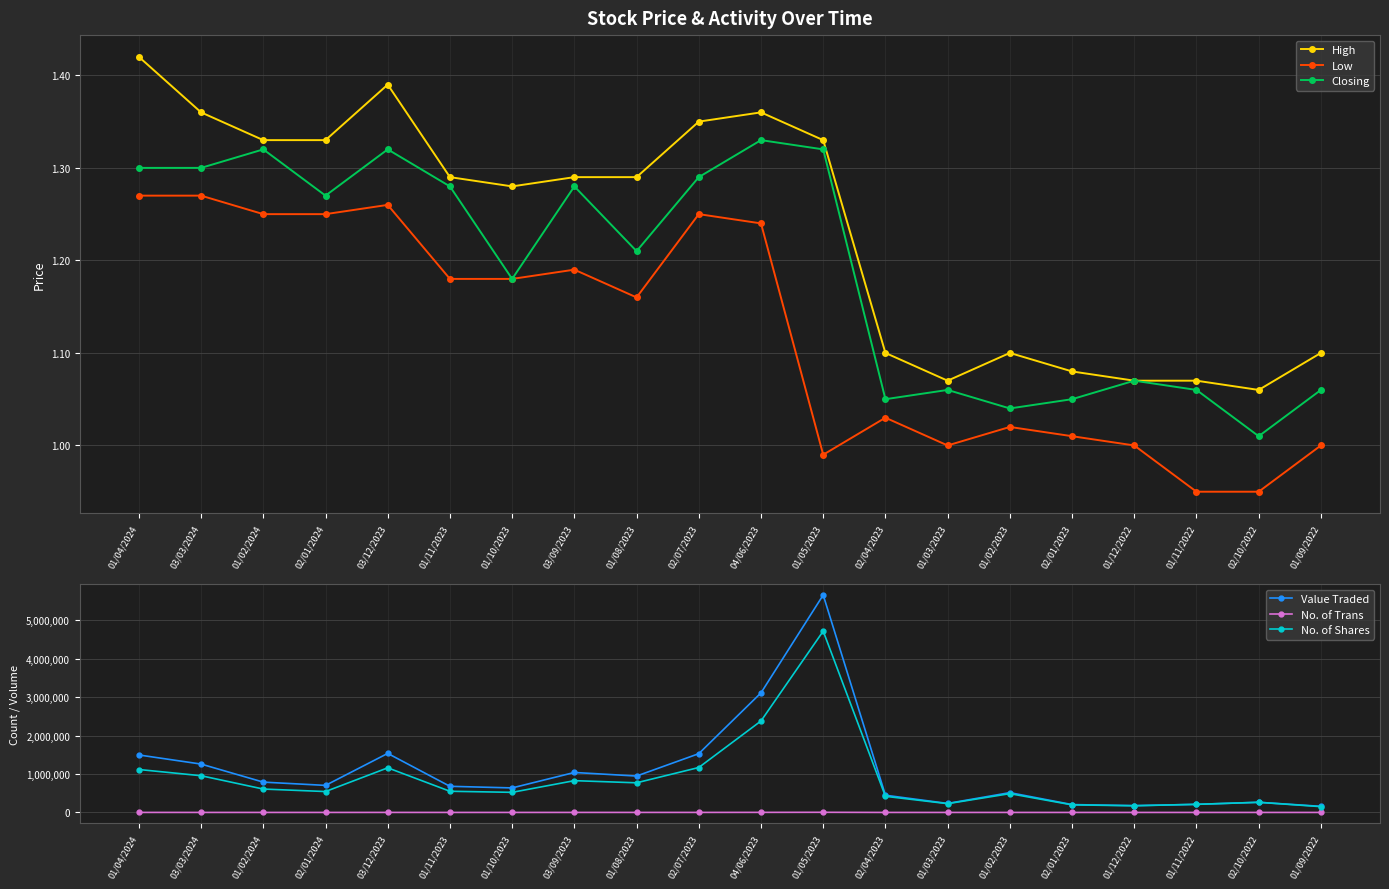

The value of No. of Trans at 01/11/2022 is 532.7. True or false?

False